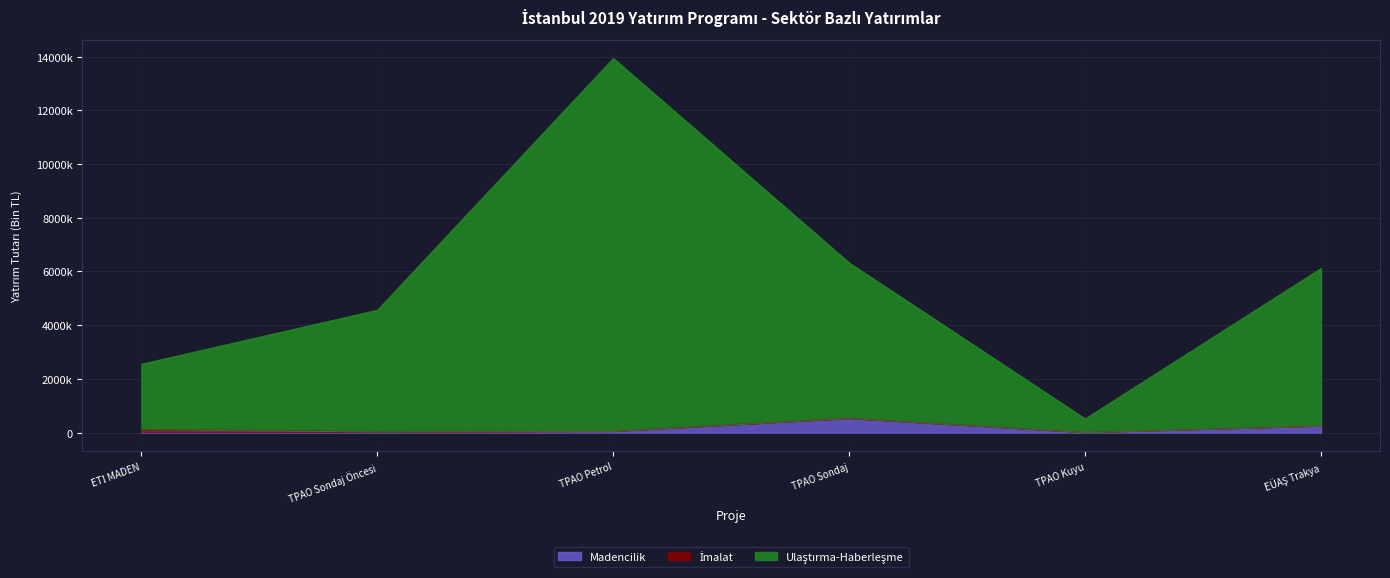

What is the approximate value of Ulaştırma-Haberleşme at ETİ MADEN?

2554321